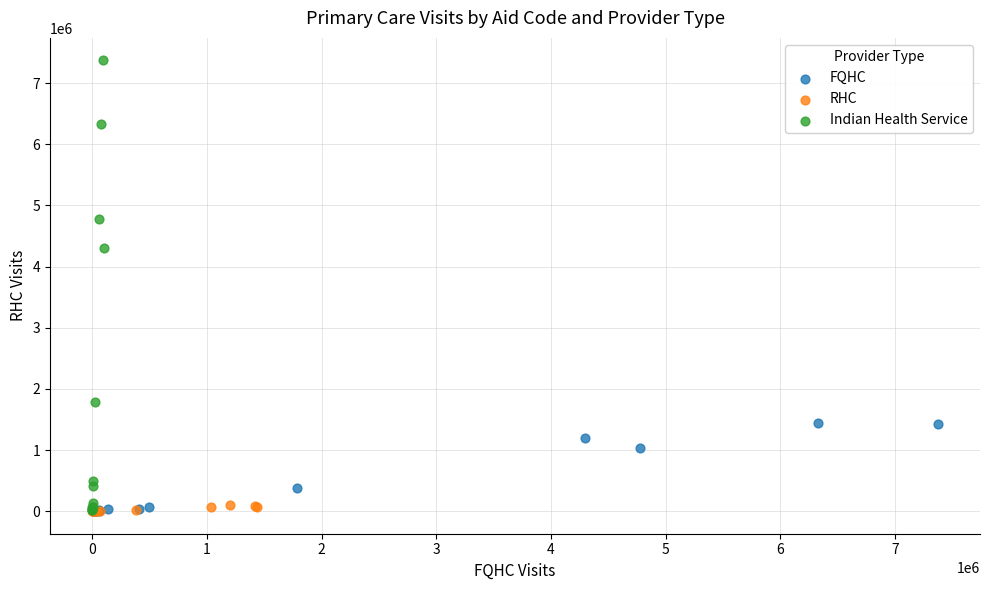

What are all the series names shown in the legend?

FQHC, RHC, Indian Health Service